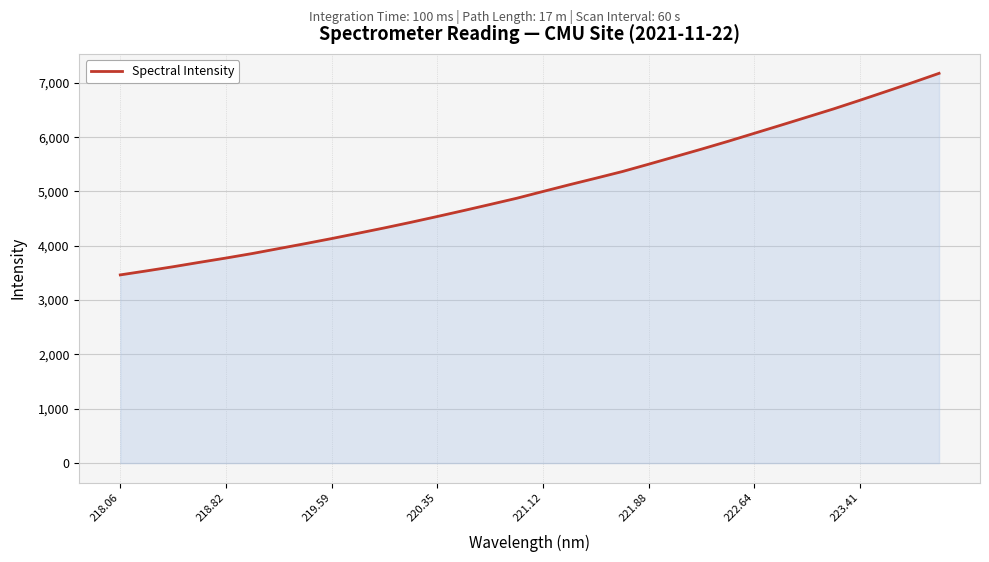

What is the difference between the maximum and minimum values?

3710.9